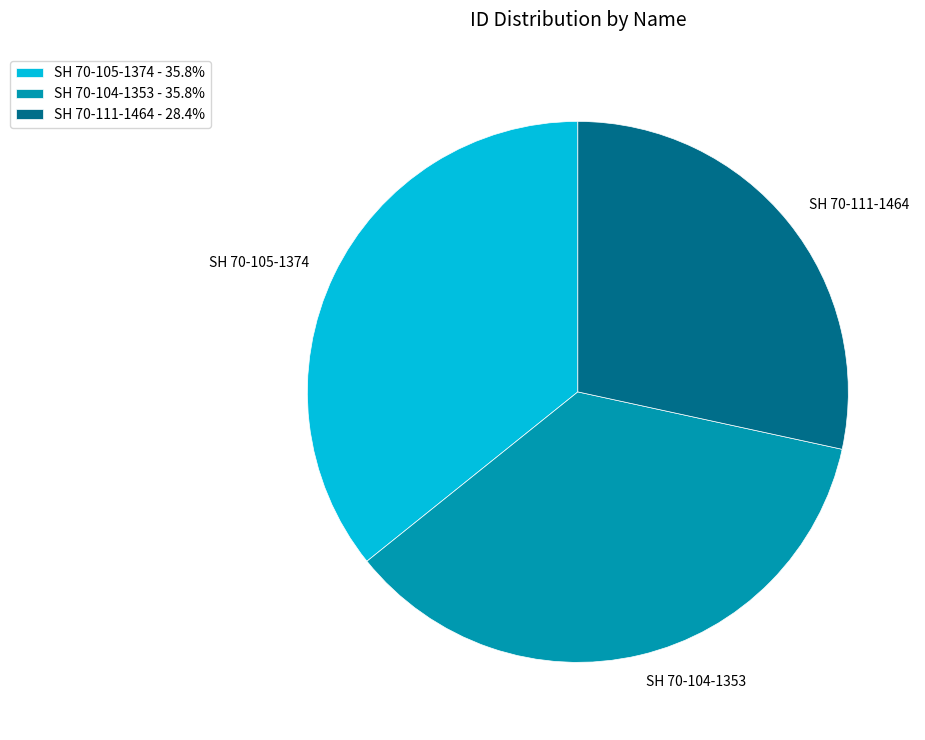

Is there a majority slice in this chart?

No